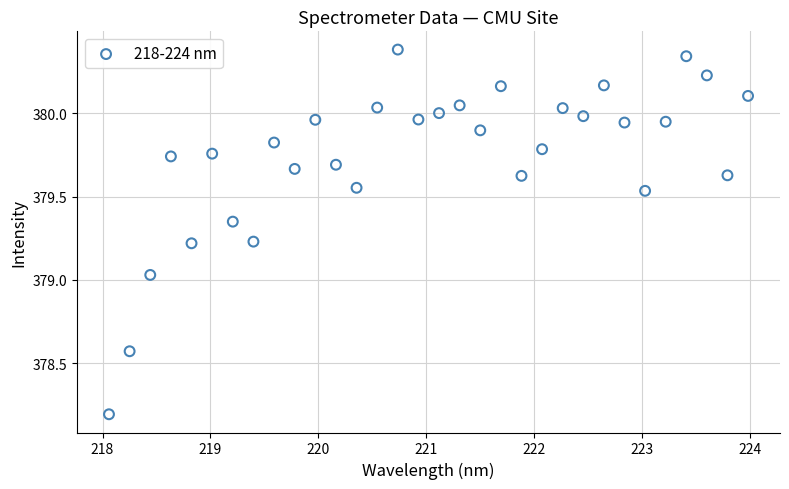

What is the range of X values (max minus min)?

5.9